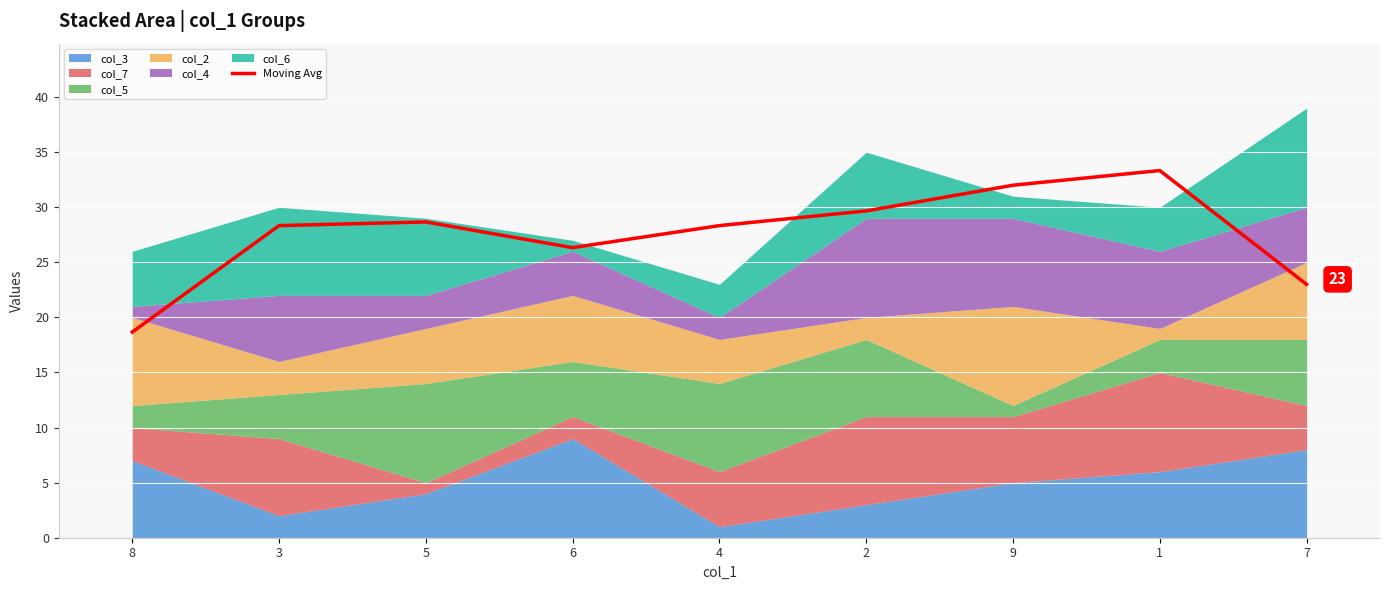

List the labels in order of value, largest first.

1, 9, 2, 5, 3, 4, 6, 7, 8